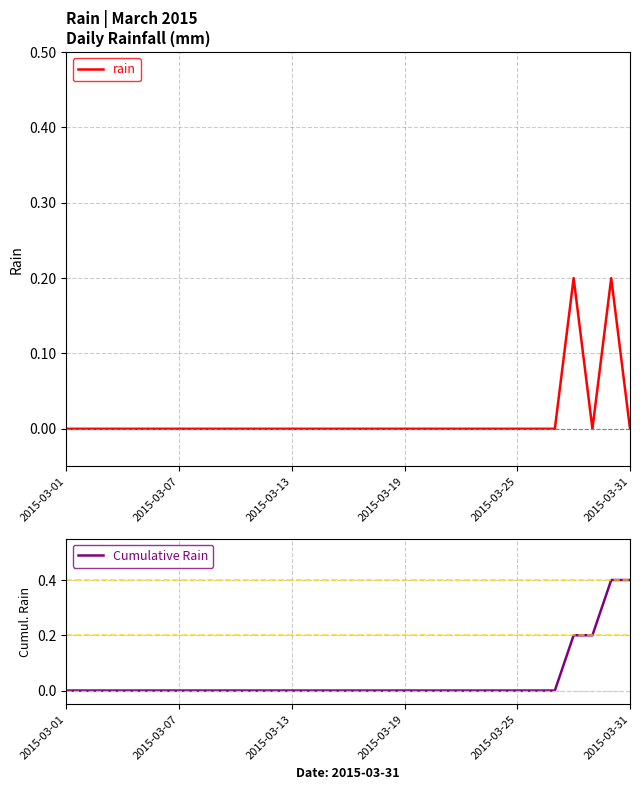

True or false: Cumulative Rain has more than 2 interior local peaks.

False